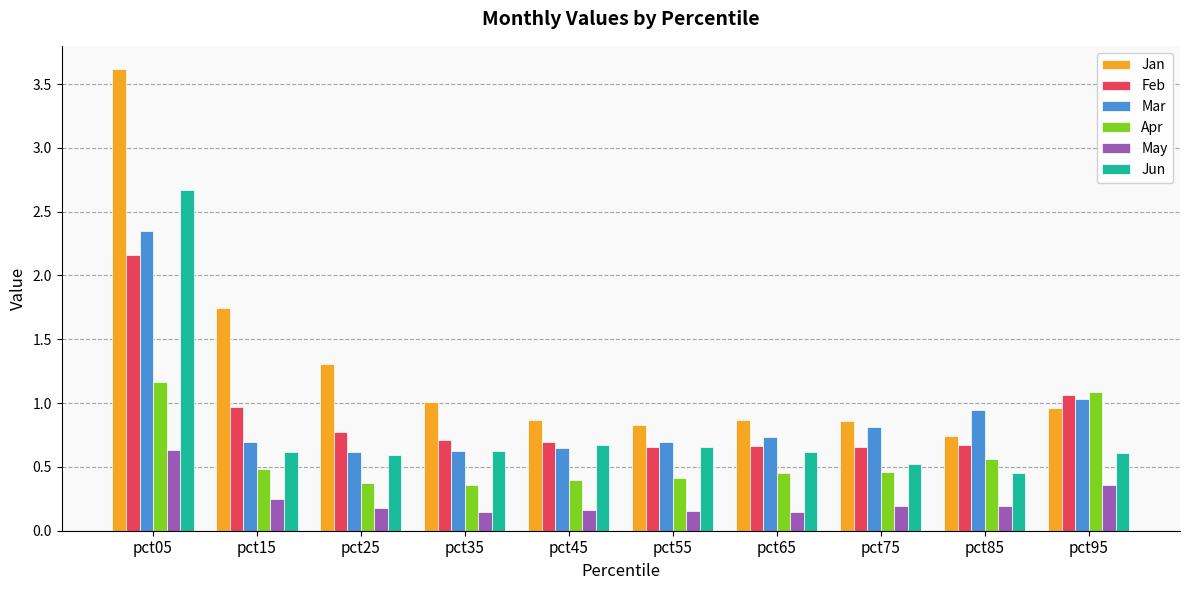

What are all the series names shown in the legend?

Jan, Feb, Mar, Apr, May, Jun